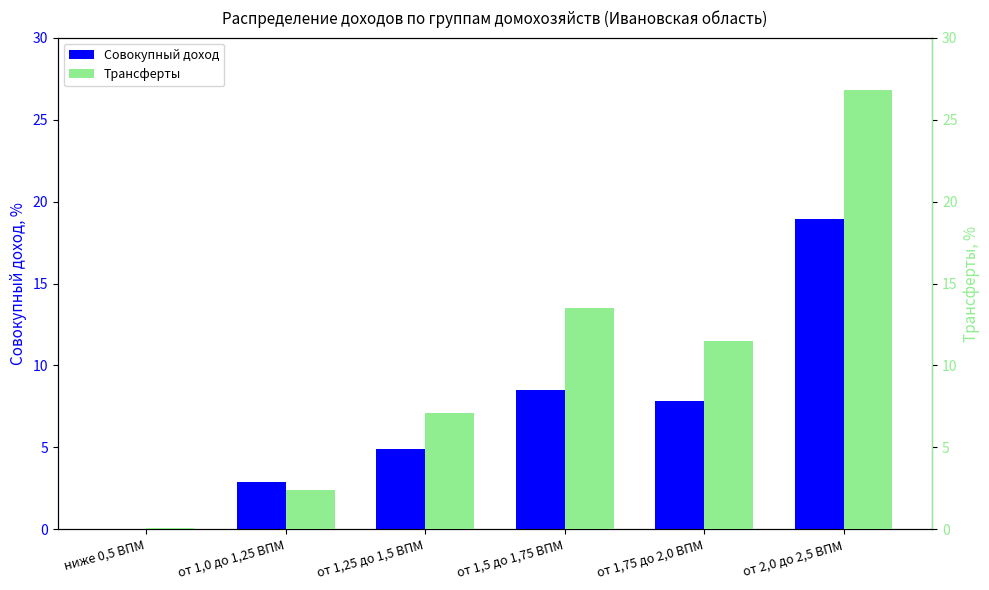

Reading right to left, extract all data points from this chart.

Совокупный доход: от 2,0 до 2,5 ВПМ=18.9	от 1,75 до 2,0 ВПМ=7.8	от 1,5 до 1,75 ВПМ=8.5	от 1,25 до 1,5 ВПМ=4.9	от 1,0 до 1,25 ВПМ=2.9	ниже 0,5 ВПМ=0.0
Трансферты: от 2,0 до 2,5 ВПМ=26.8	от 1,75 до 2,0 ВПМ=11.5	от 1,5 до 1,75 ВПМ=13.5	от 1,25 до 1,5 ВПМ=7.1	от 1,0 до 1,25 ВПМ=2.4	ниже 0,5 ВПМ=0.1